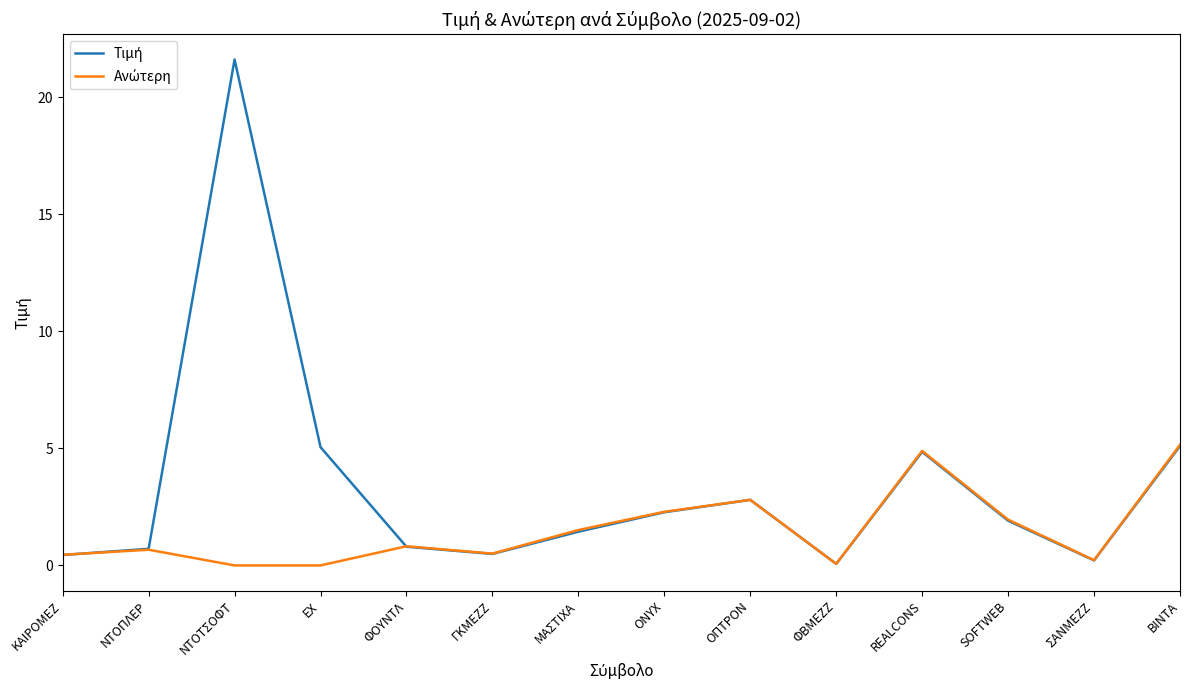

At which category is the sum across all series the highest?

ΝΤΟΤΣΟΦΤ